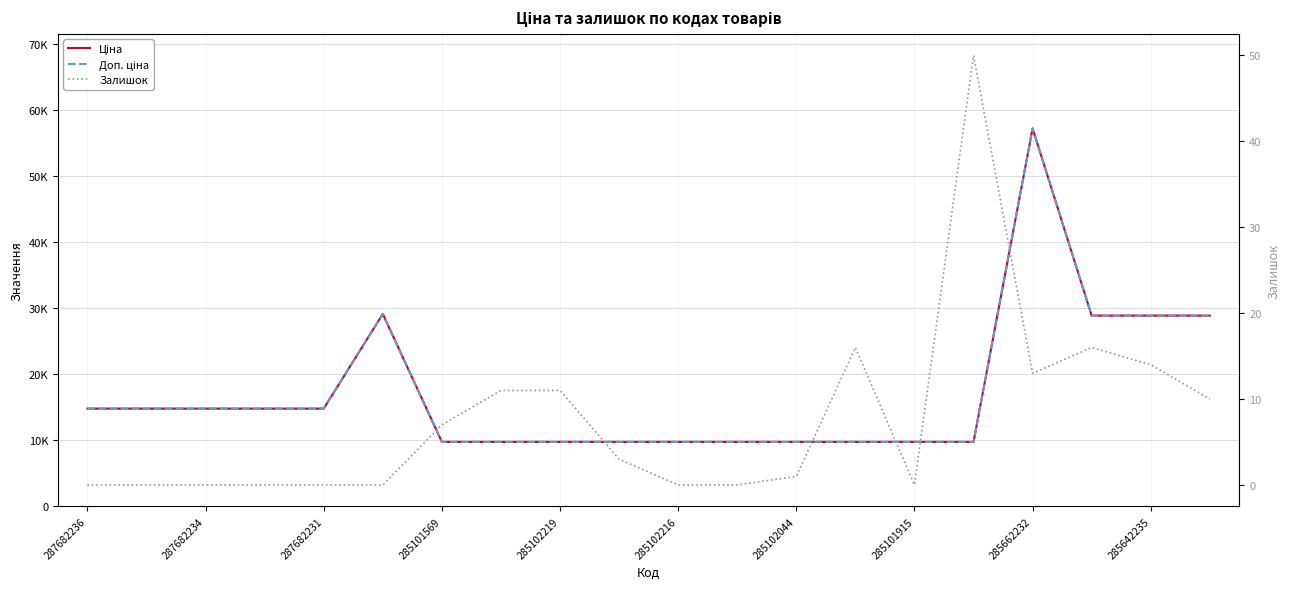

True or false: Залишок has more than 0 interior local peaks.

True